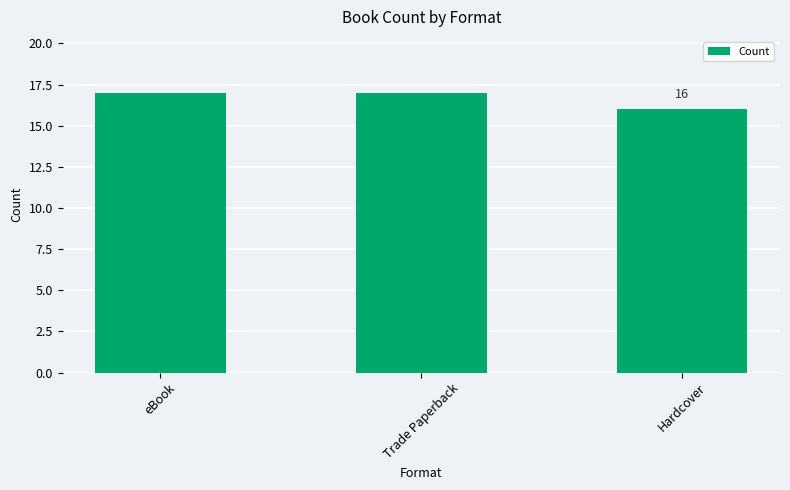

Approximately how many times larger is the value at eBook compared to Trade Paperback?

1.0